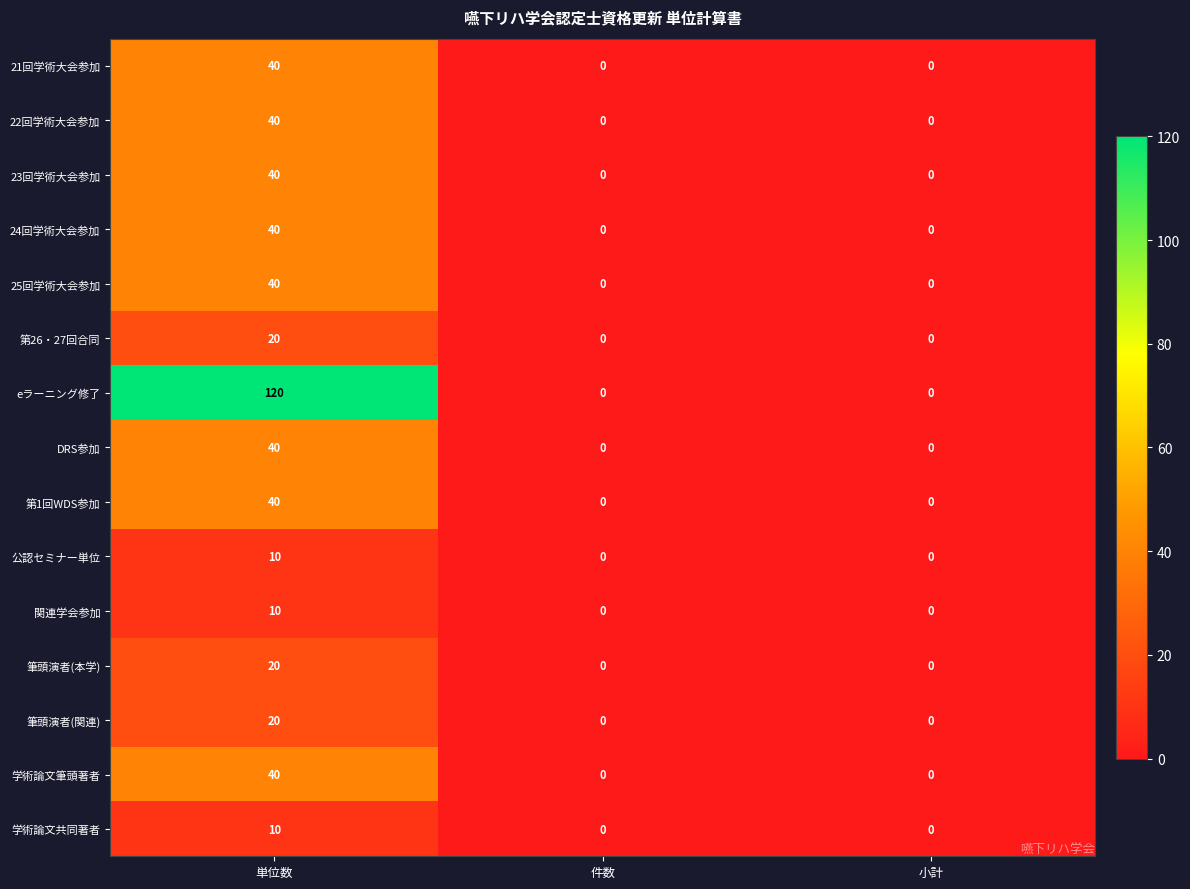

What is the sum of all 23回学術大会参加 values?

40